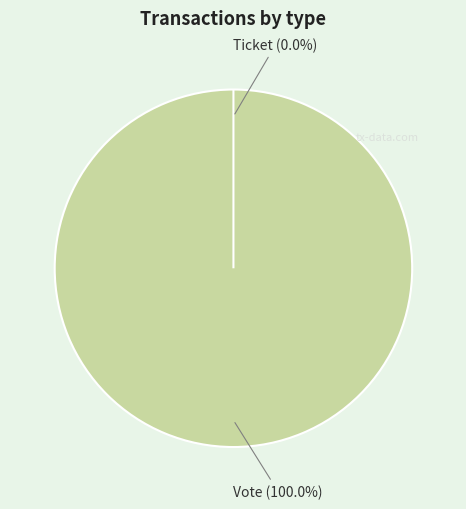

Which category has the biggest portion of the pie?

Vote